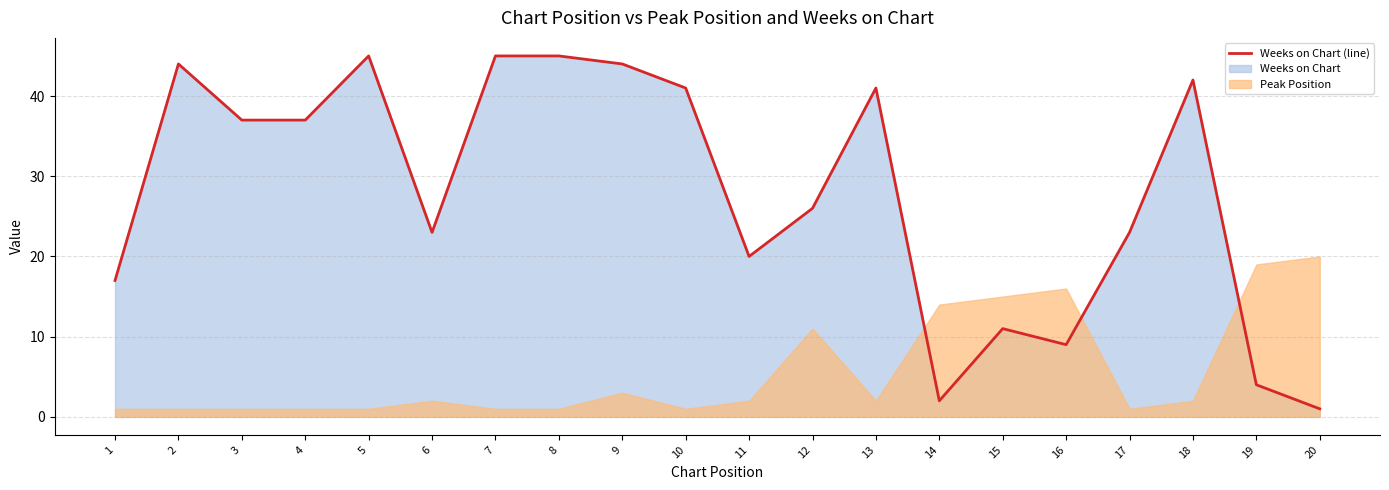

Does the chart have visible grid lines?

Yes